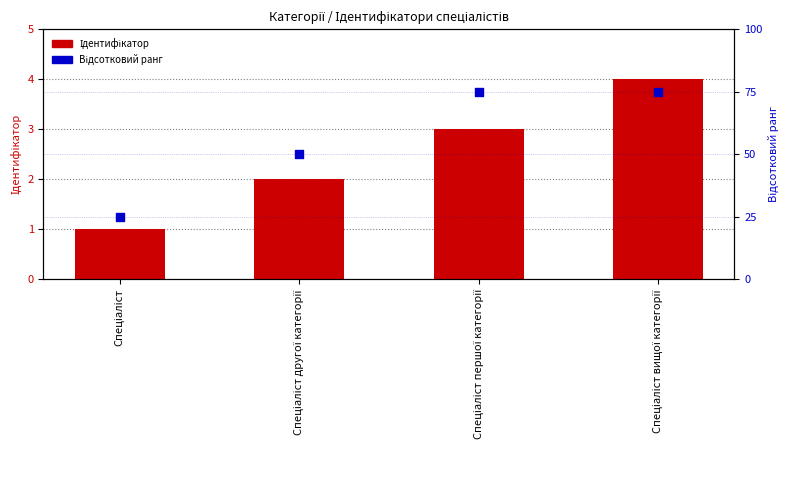

Which series has the largest total across all categories?

Відсотковий ранг